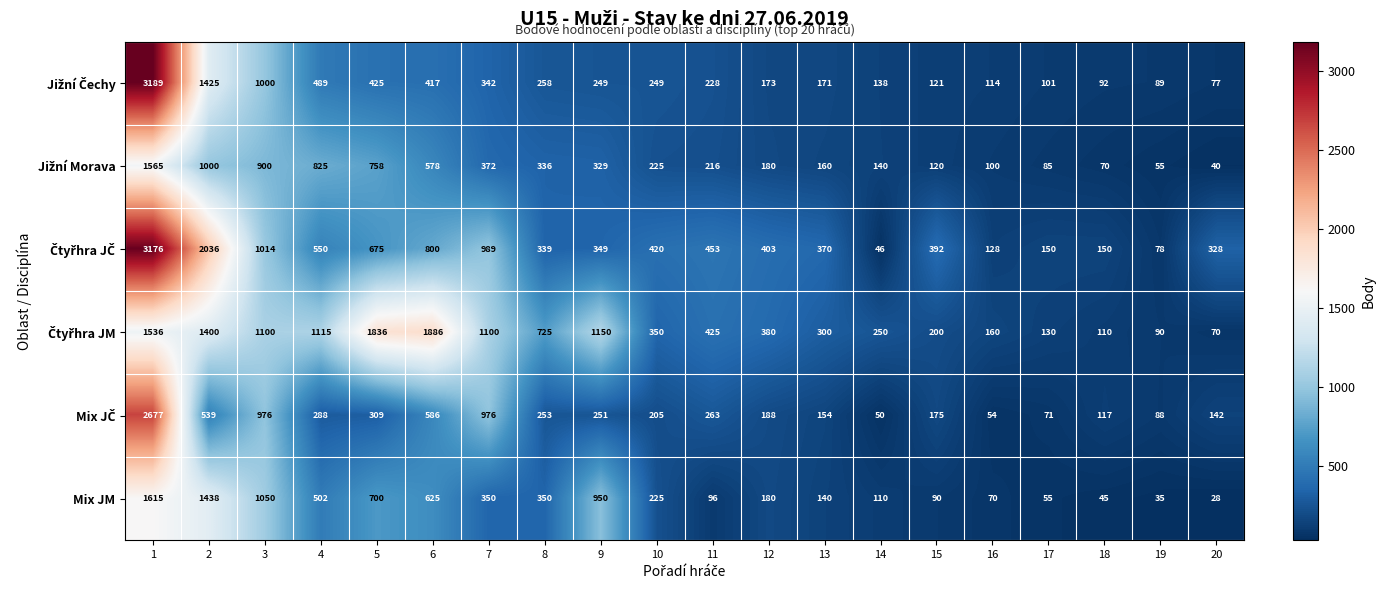

At how many categories does at least one series exceed 858?

8